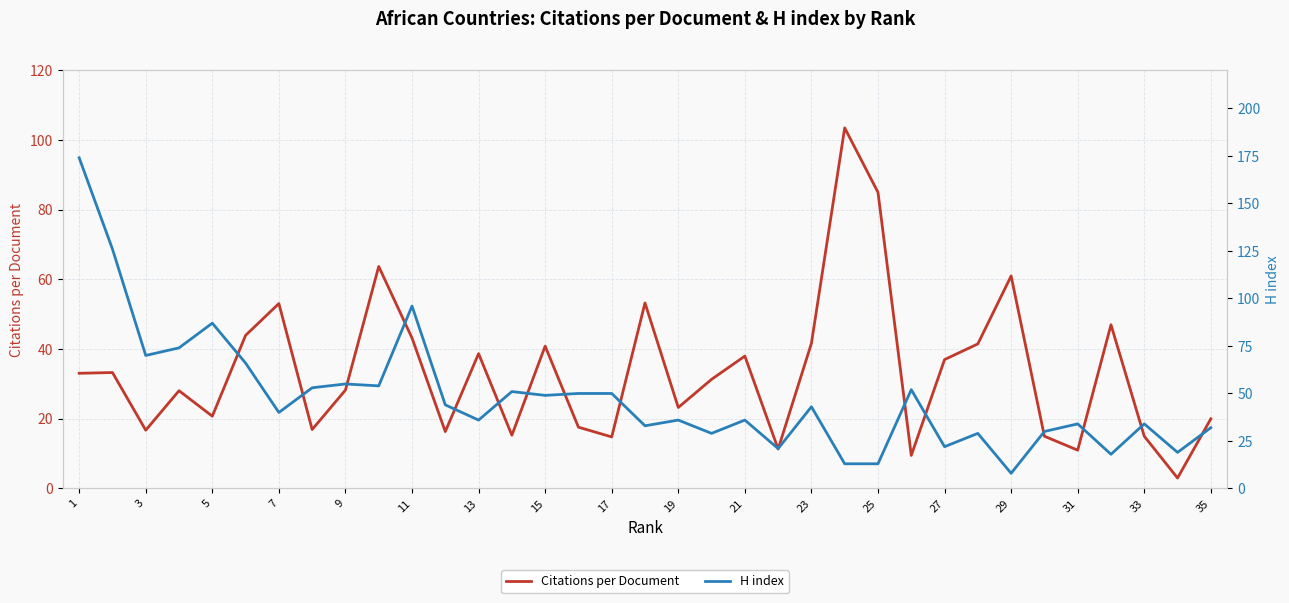

What value does the Citations per Document series have at 23?

41.7